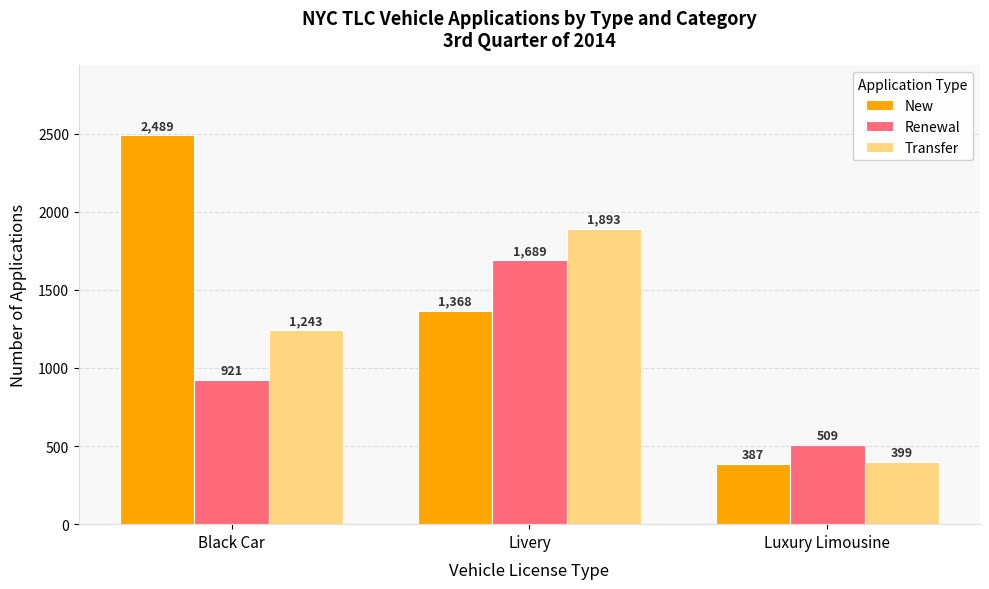

At how many categories does at least one series exceed 1858?

2